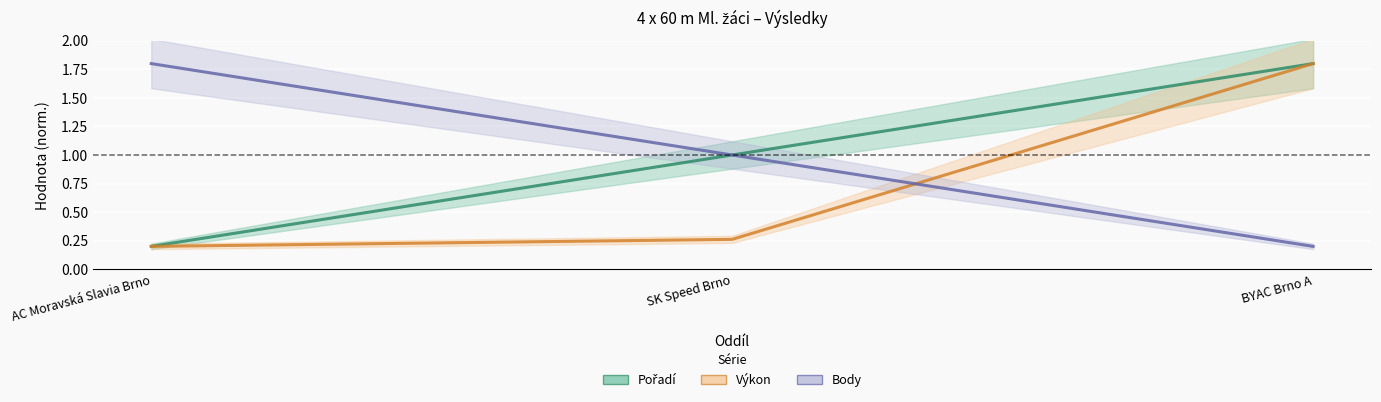

Rank the series by their maximum value, from highest to lowest.

Pořadí, Výkon, Body